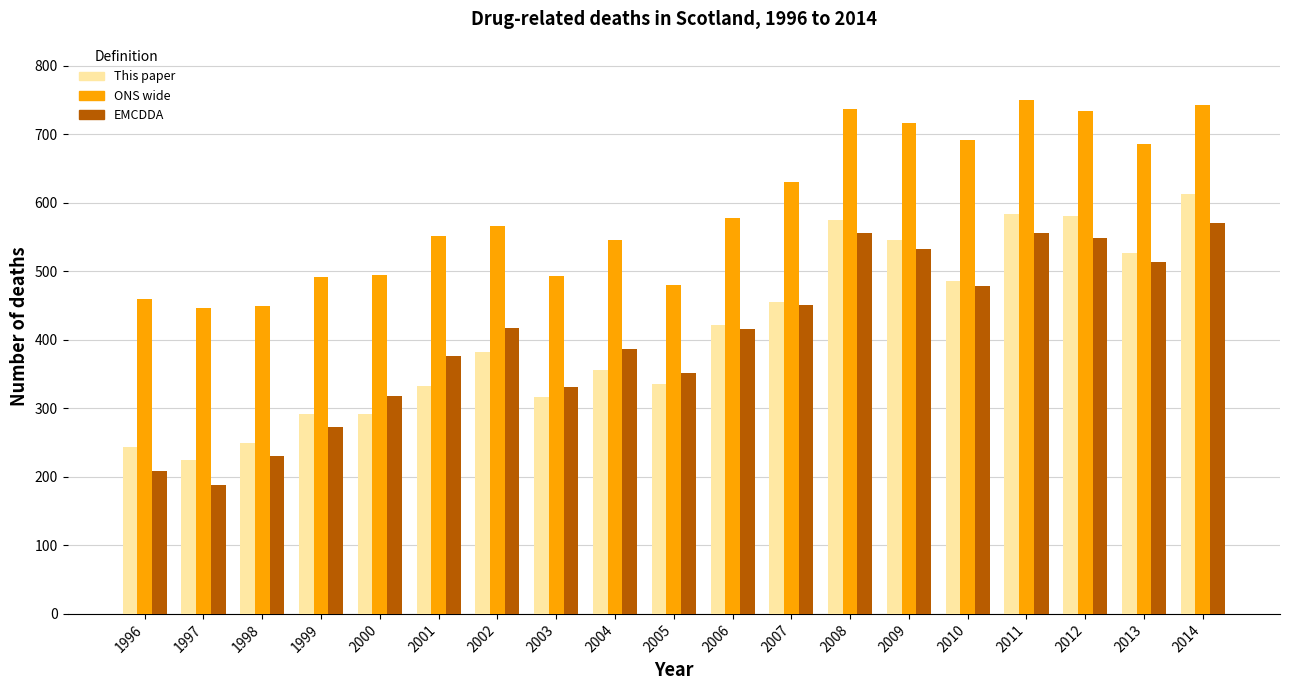

What is the value of the EMCDDA bar at the 10th from the left?

352